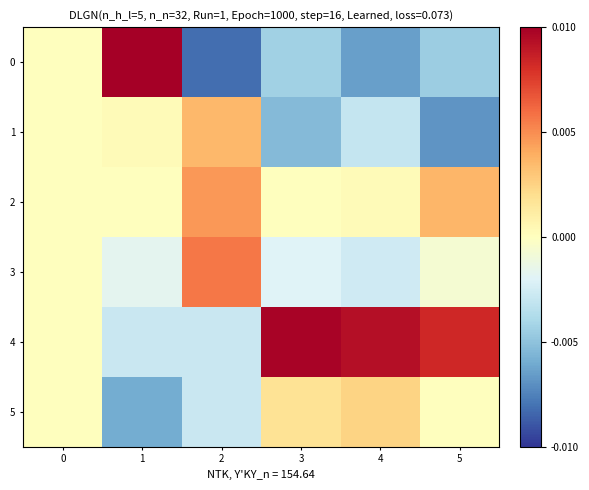

List the series in order of their peak value, lowest first.

5, 1, 2, 3, 4, 0